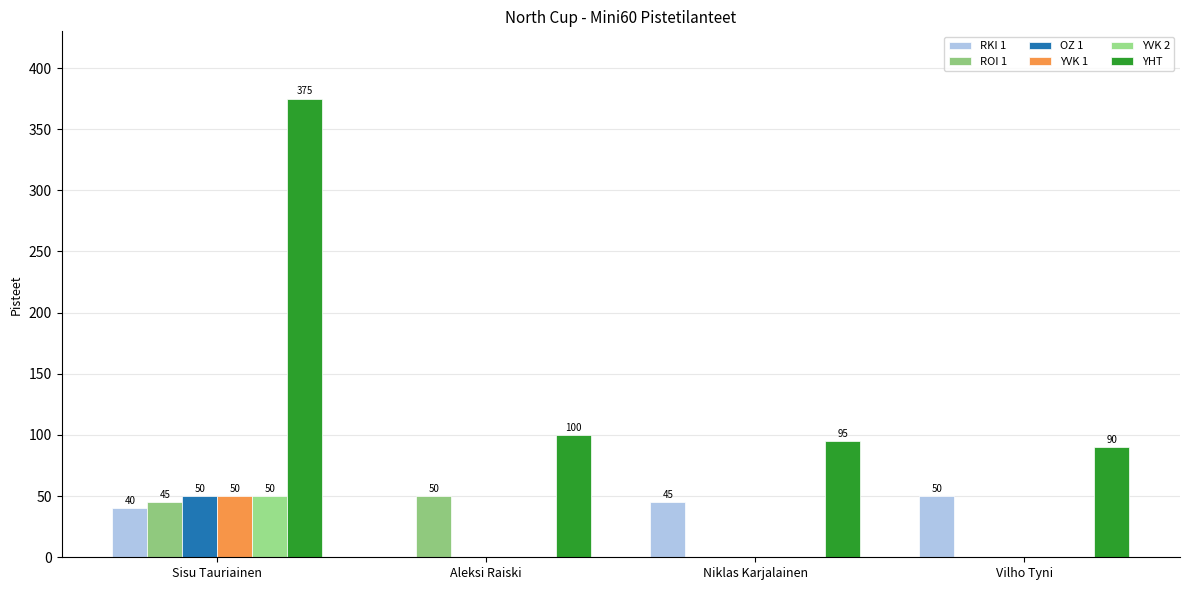

Which label corresponds to the largest value in the chart?

Sisu Tauriainen